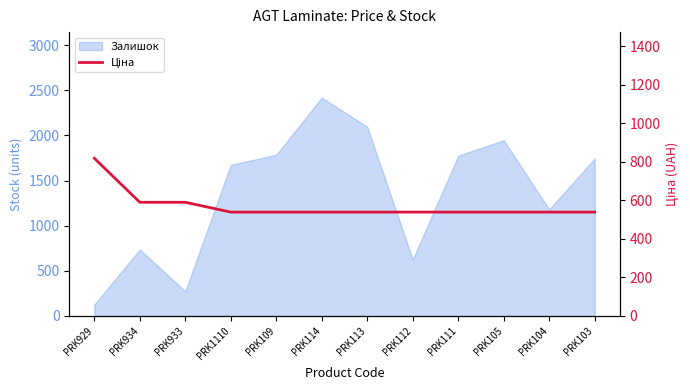

Reading left to right, transcribe all the data shown in this chart.

818.5	589.9	589.9	539.0	539.0	539.0	539.0	539.0	539.0	539.0	539.0	539.0